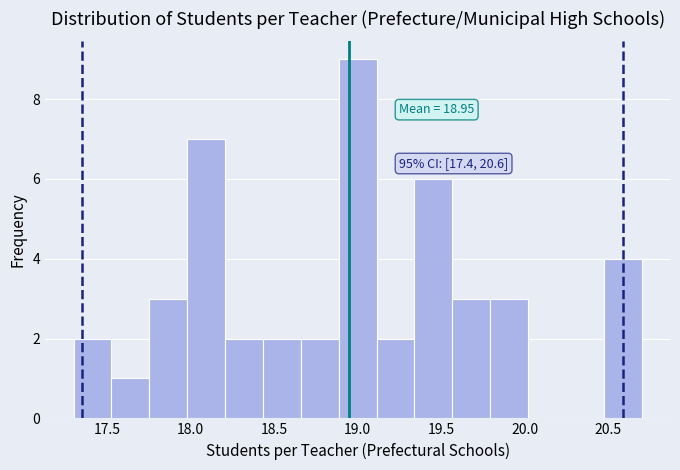

Over which range of the x-axis is the bar tallest?

18.90 to 19.10